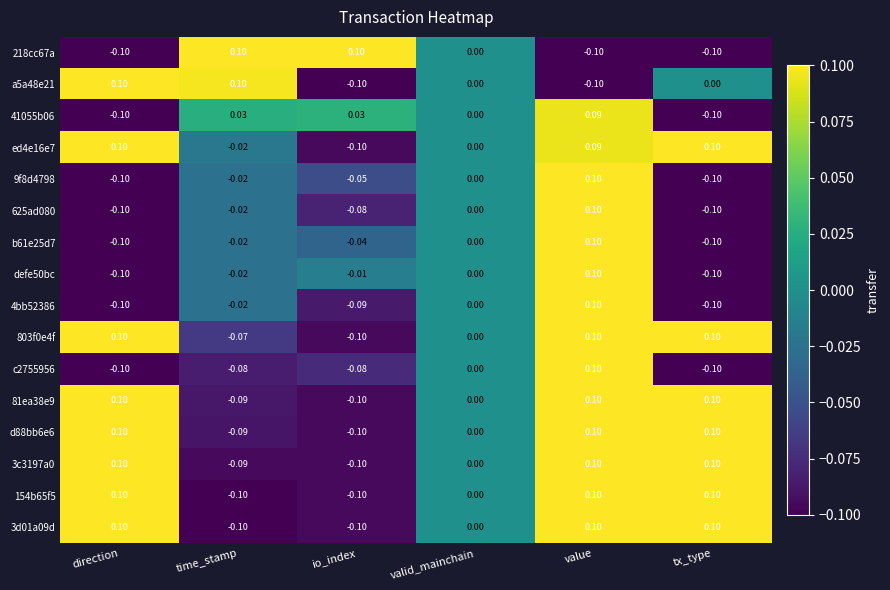

At which label does 41055b06 reach its peak?

value